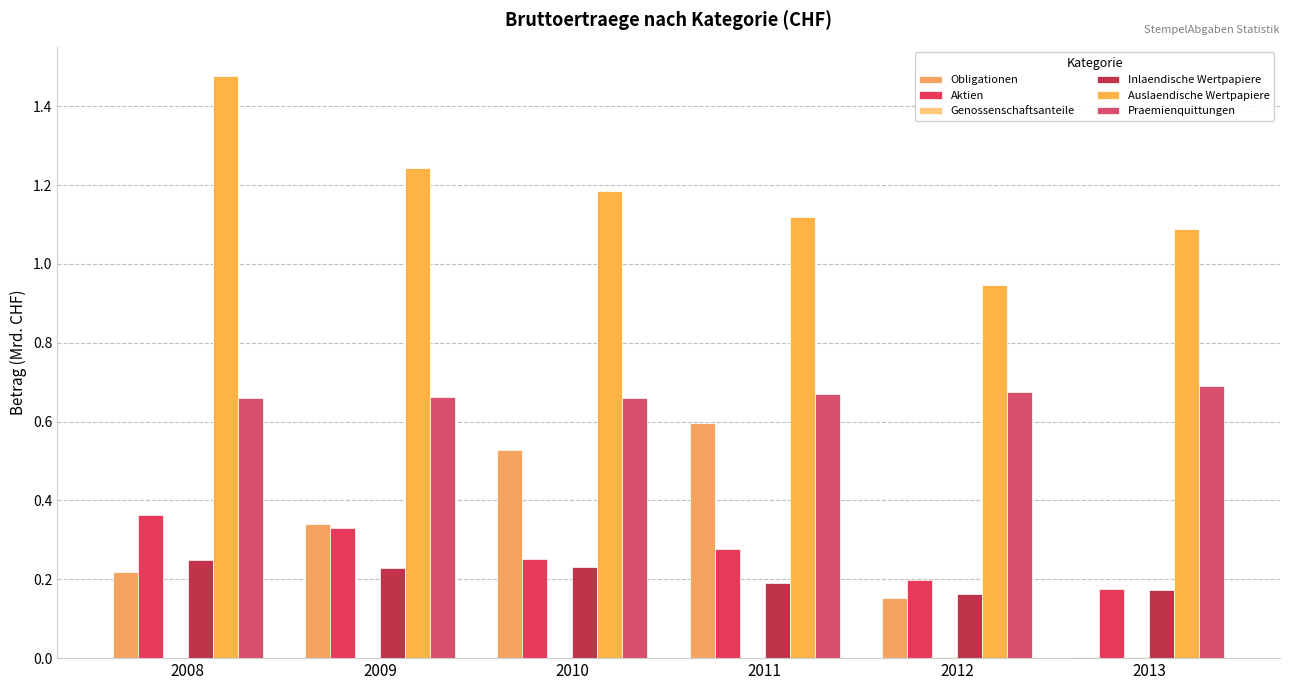

Which has a higher value, 2008 or 2011?

2011